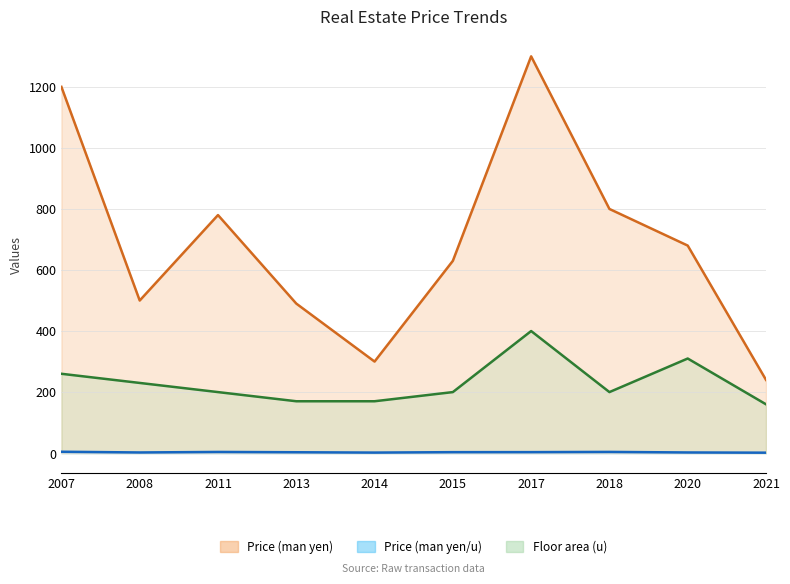

True or false: Price (man yen/u) and Price (man yen) cross at least once.

False